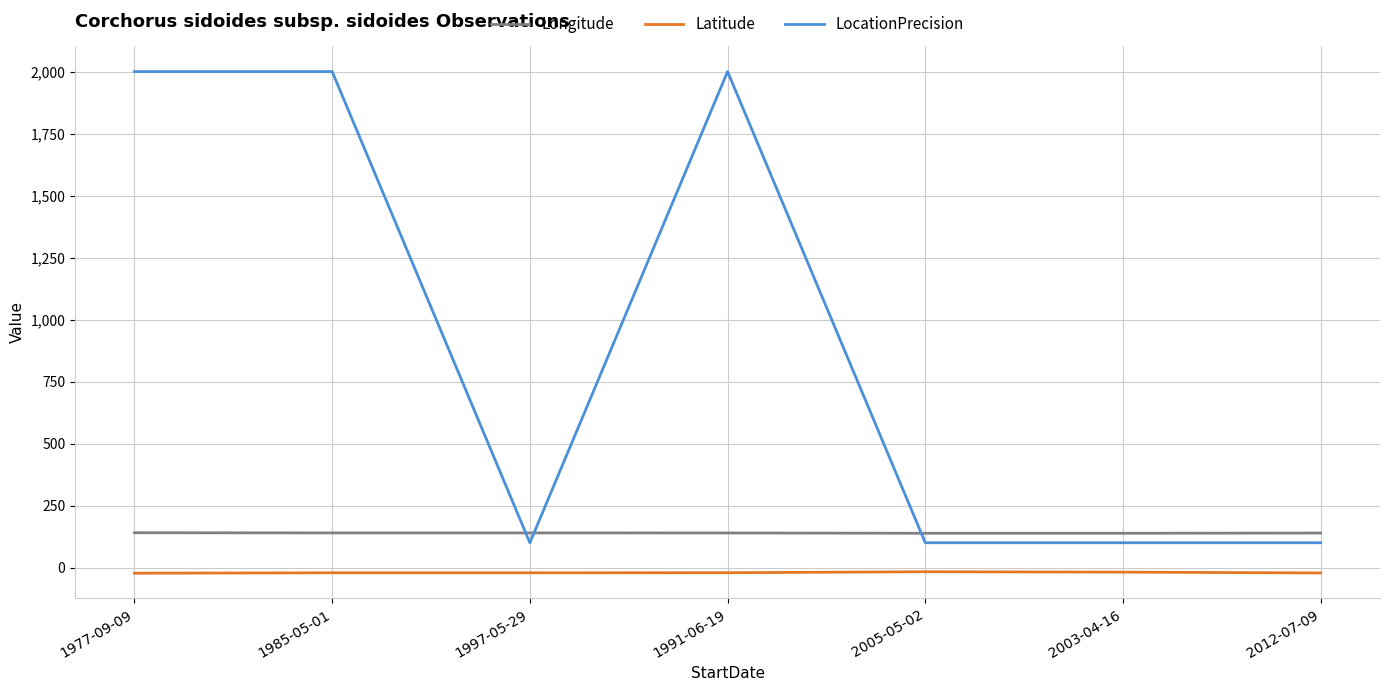

What is the spread (max minus min) of values at 1977-09-09?

2022.8